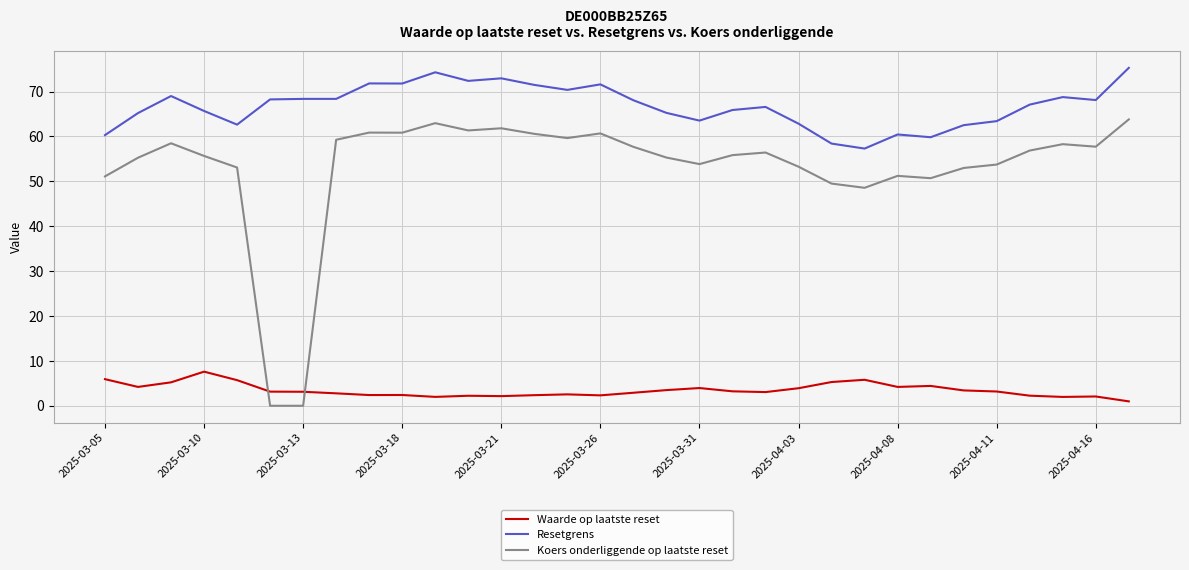

At how many categories does at least one series exceed 64?

22